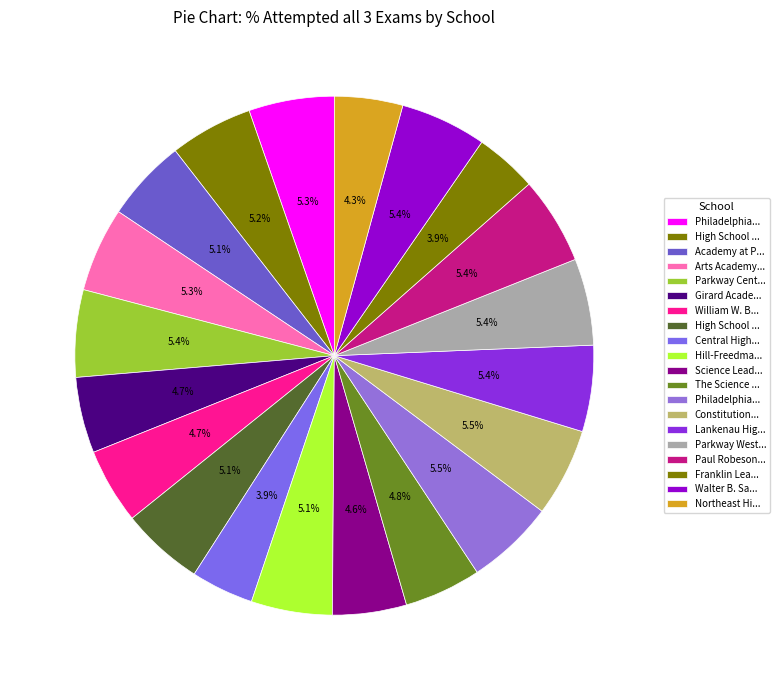

Count the number of slices in the pie.

20